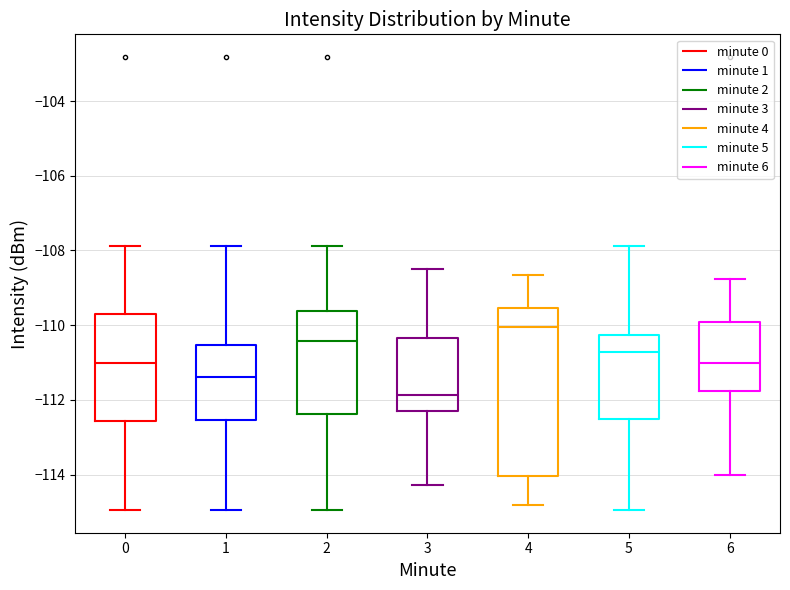

Where does the median line of the box at x = 1 sit on the y-axis? The values are not printed on the chart, so give them approximately, as read against the axis.

-111.4